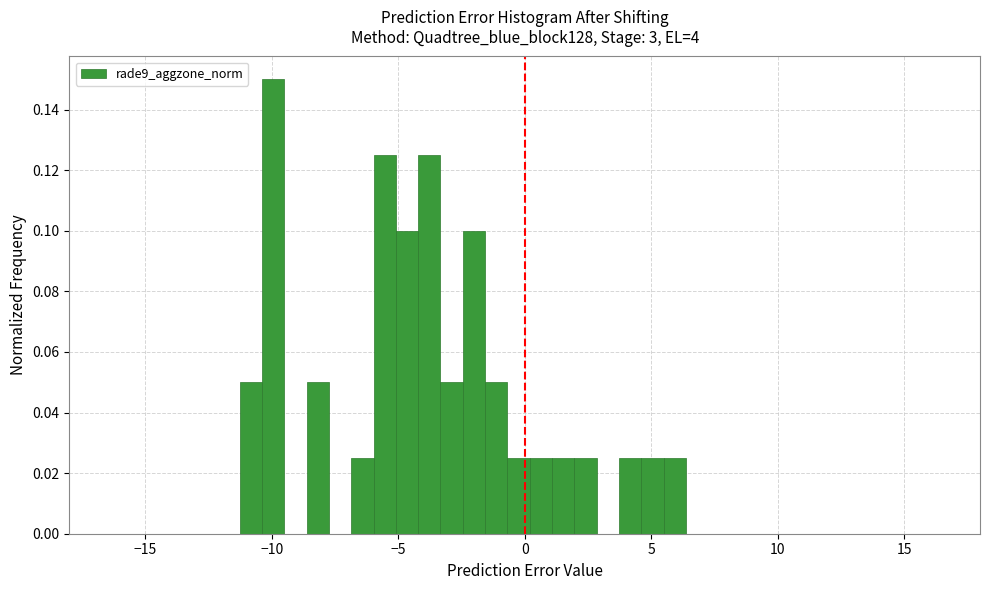

Around what value on the x-axis is the tallest bar? Give the approximate position of its centre, as read against the axis.

-10.0